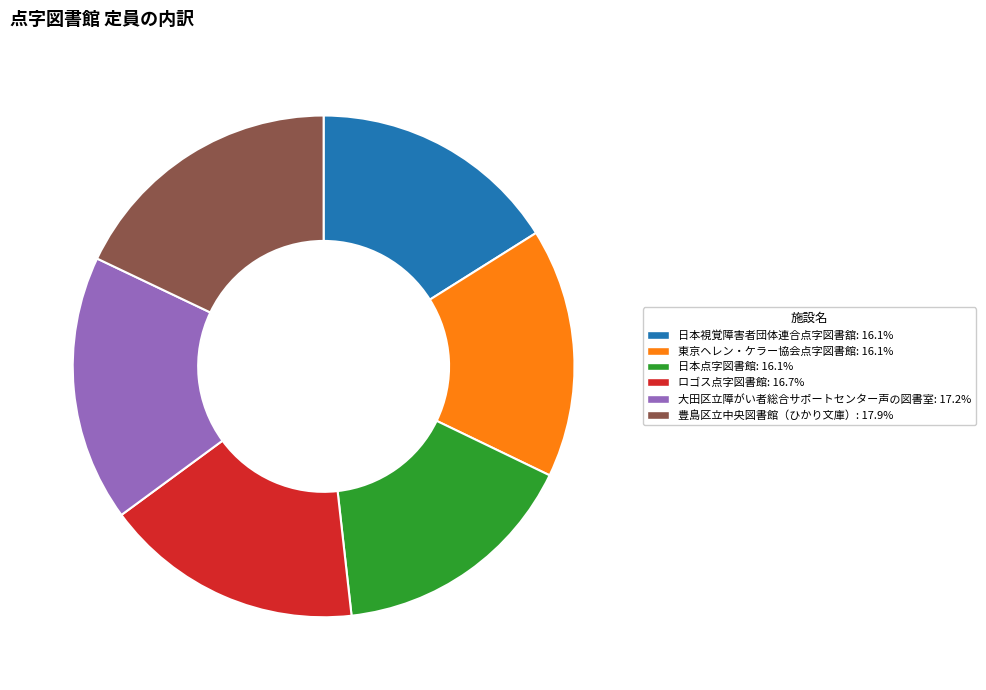

Does 東京ヘレン・ケラー協会点字図書館 represent more than half of the total?

No